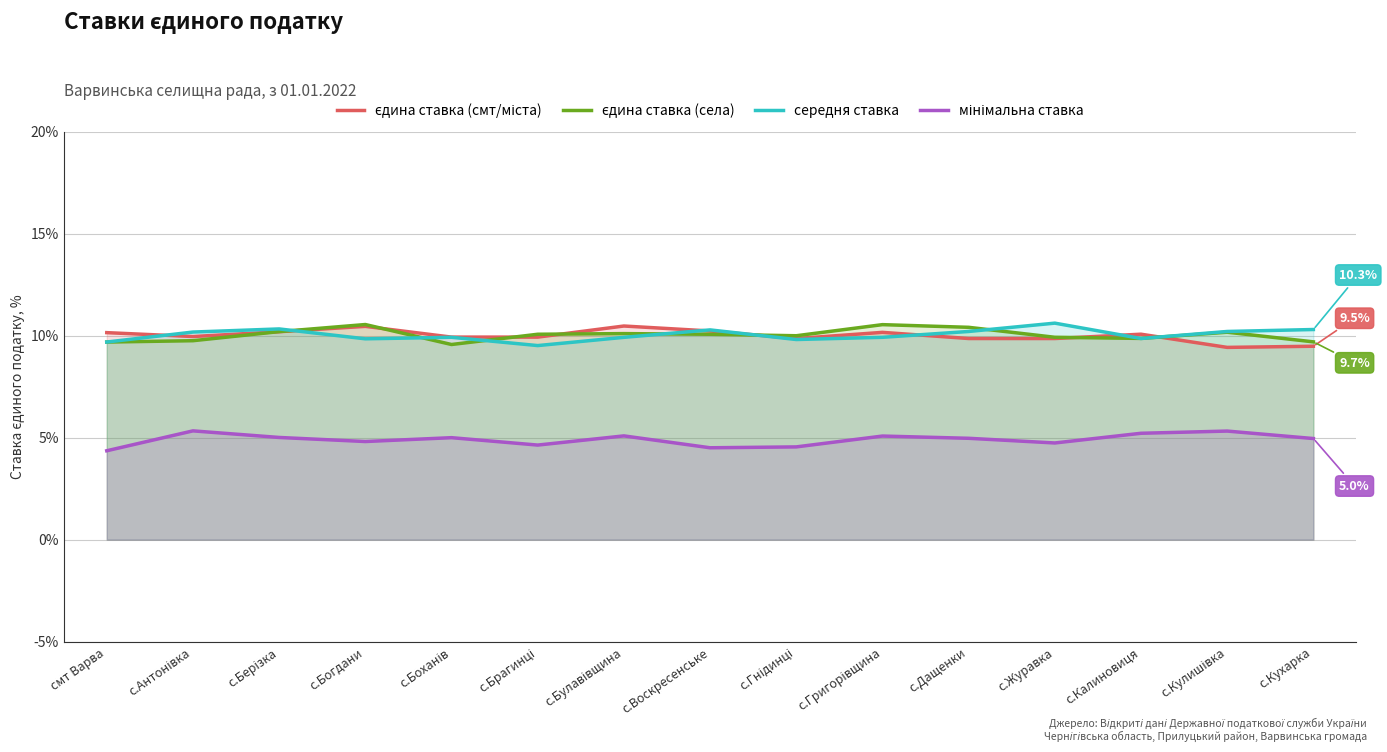

Is it true that мінімальна ставка equals 7.9 at с.Гнідинці?

False